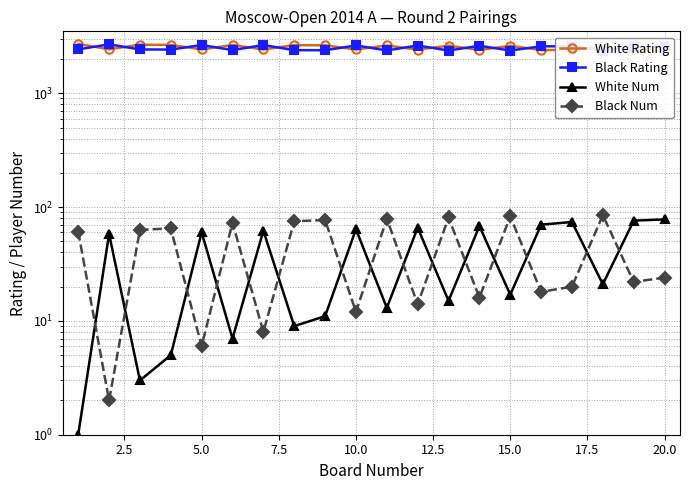

What is the maximum value shown in the chart?

2710